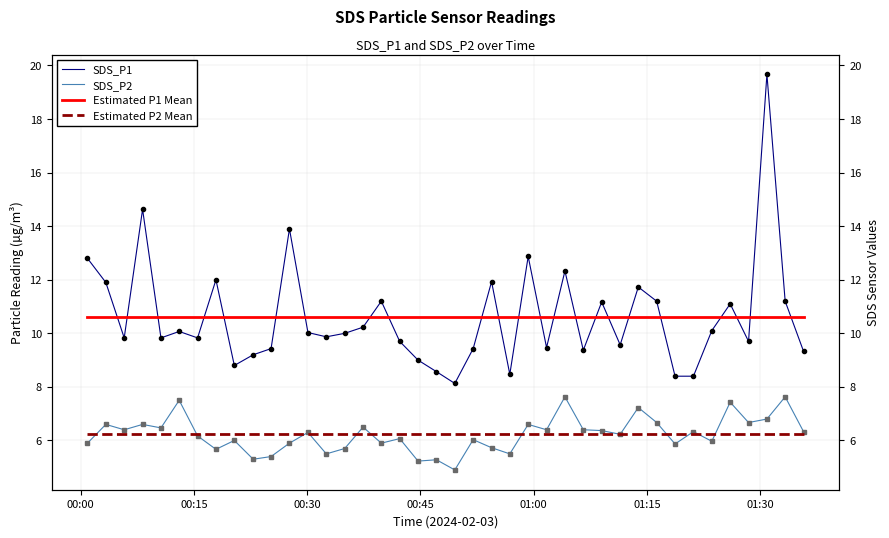

True or false: SDS_P1 has a value of 3.0 at 9.

False